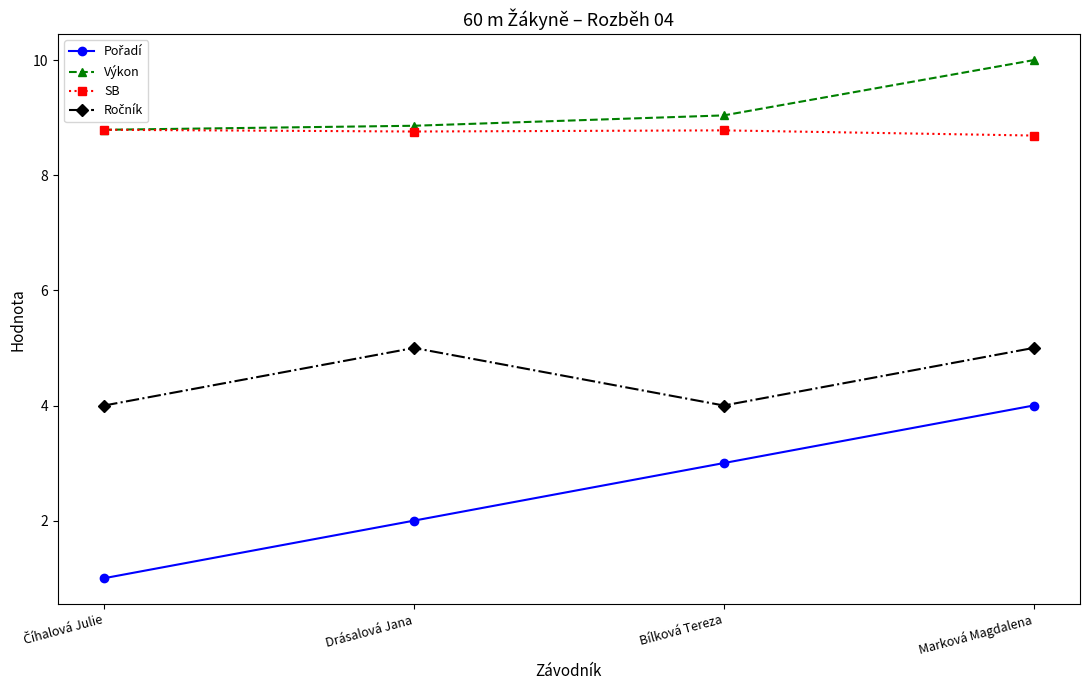

True or false: Výkon has more than 2 interior local peaks.

False